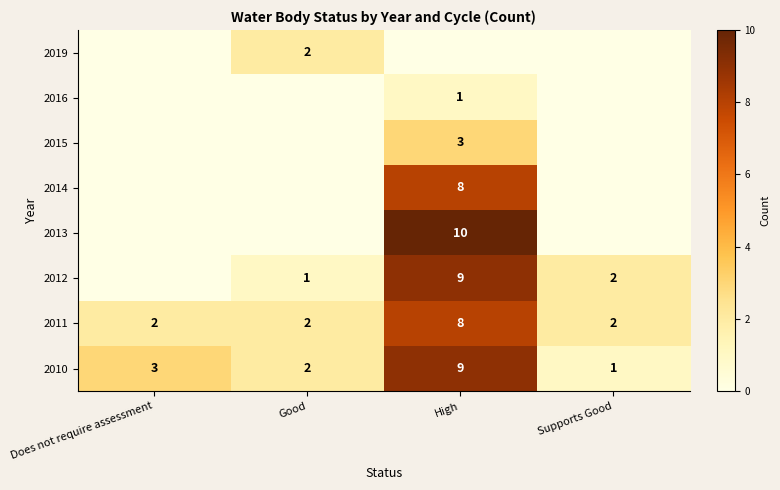

Where is 2010 nearest to the value 5?

Does not require assessment